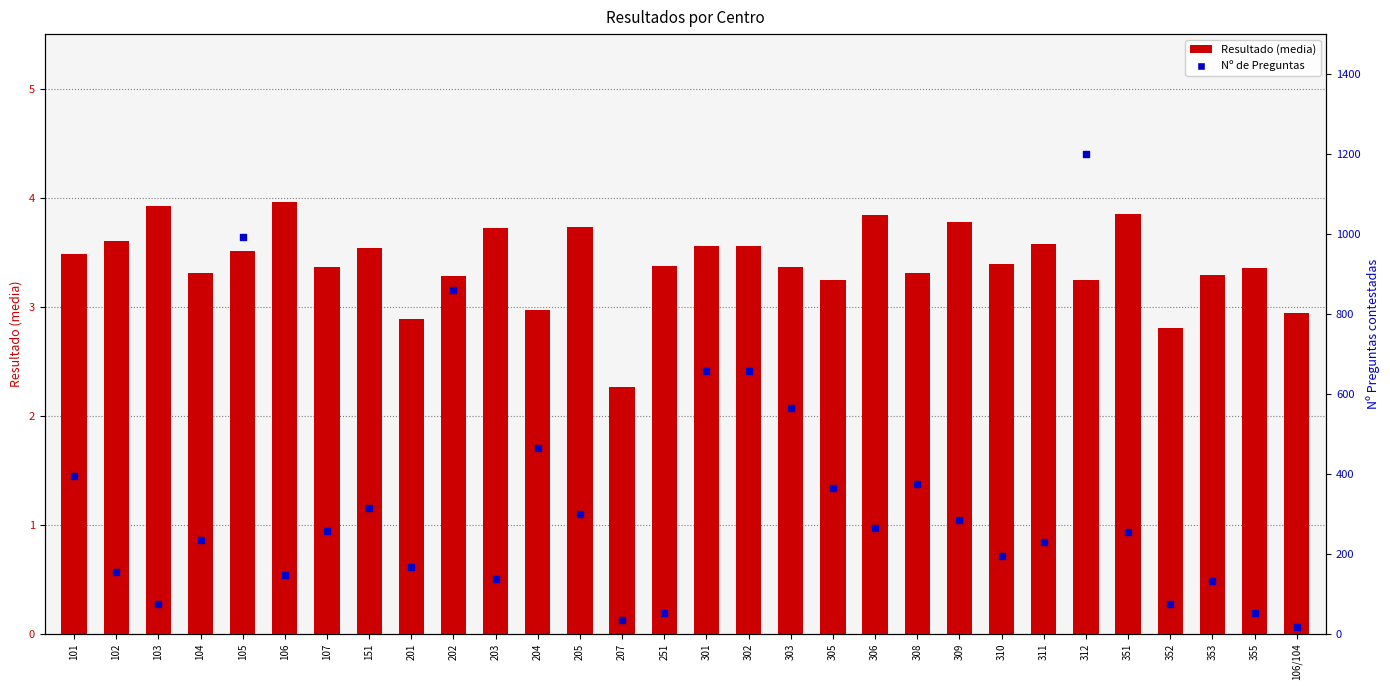

Which series has the largest Y range (max minus min)?

Nº de Preguntas